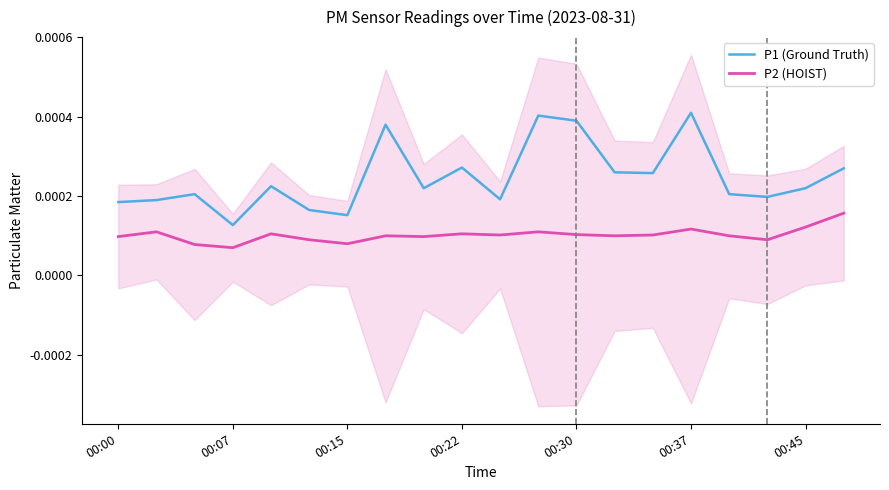

Which series changed the most between 00:00 and 14?

P1 (Ground Truth)